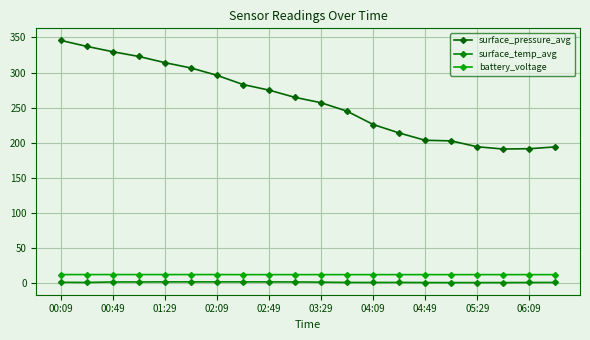

Count the number of categories in the chart.

20